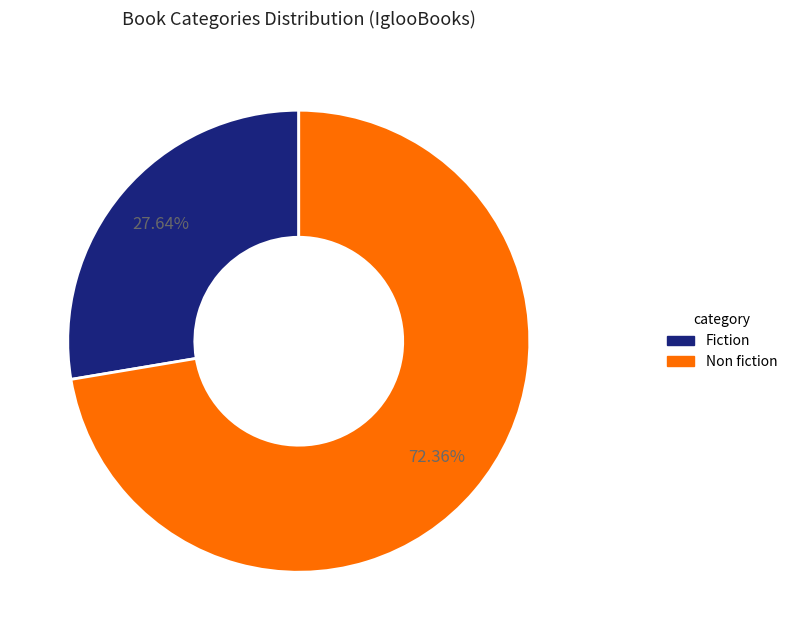

Count the number of slices in the pie.

2